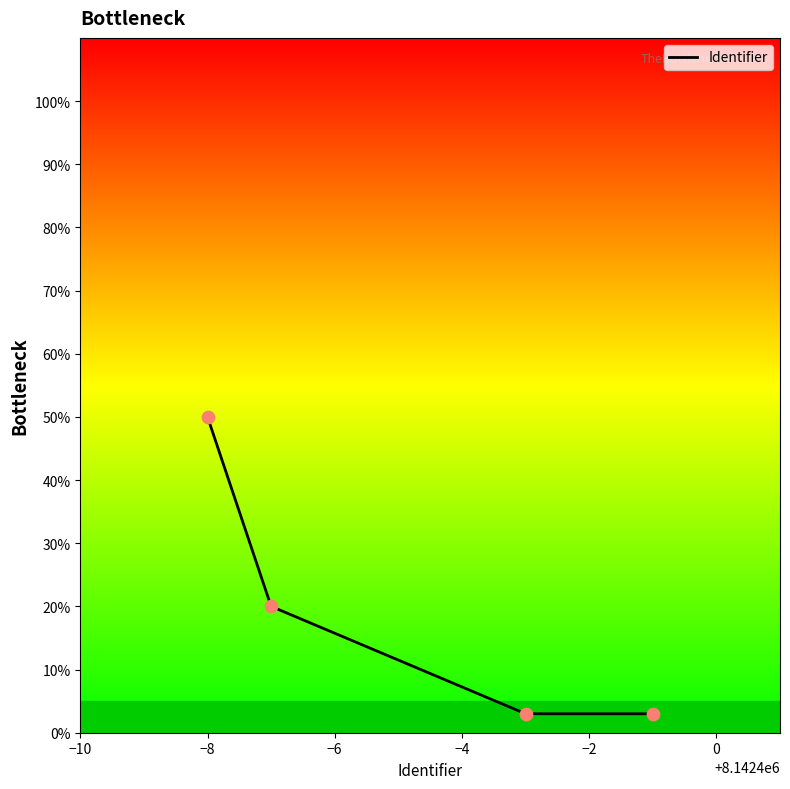

True or false: the data has more than 1 interior local peaks.

False